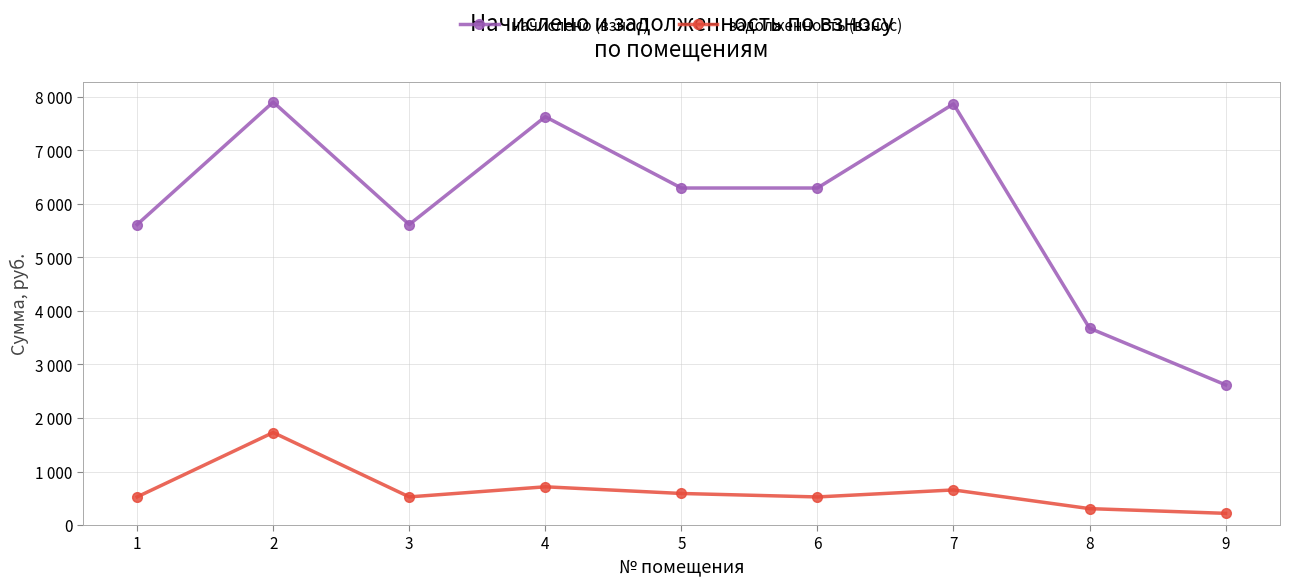

Is this an area chart (filled region under the line)?

No